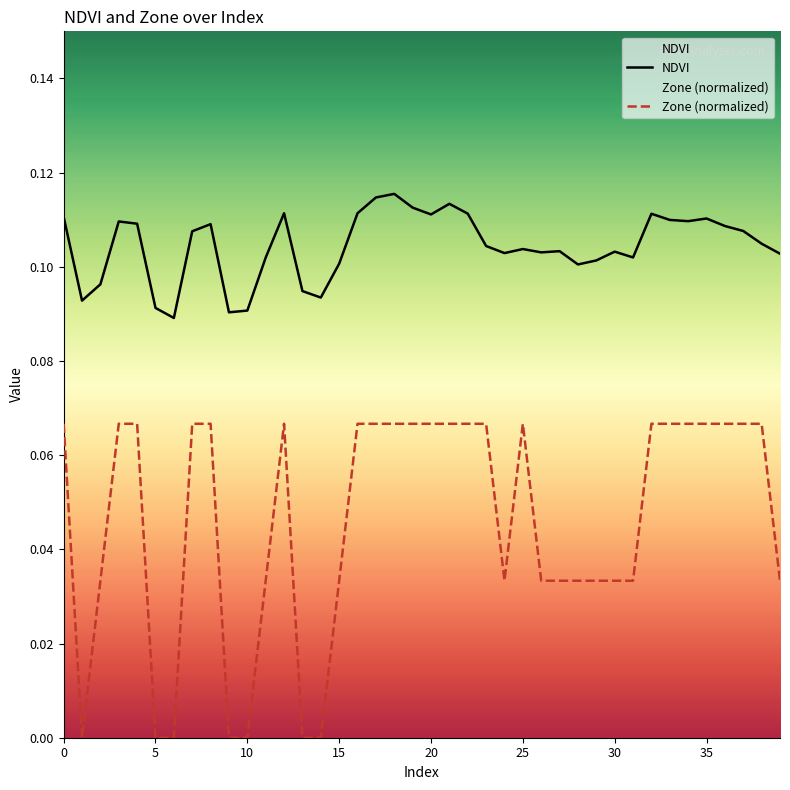

Which category has the lowest value across all series?

1